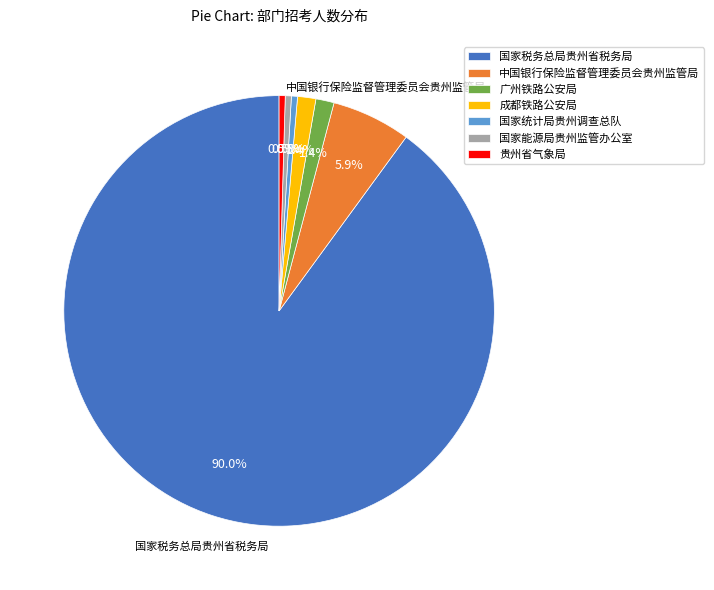

What percentage is the 成都铁路公安局 slice, to the nearest percent?

1%